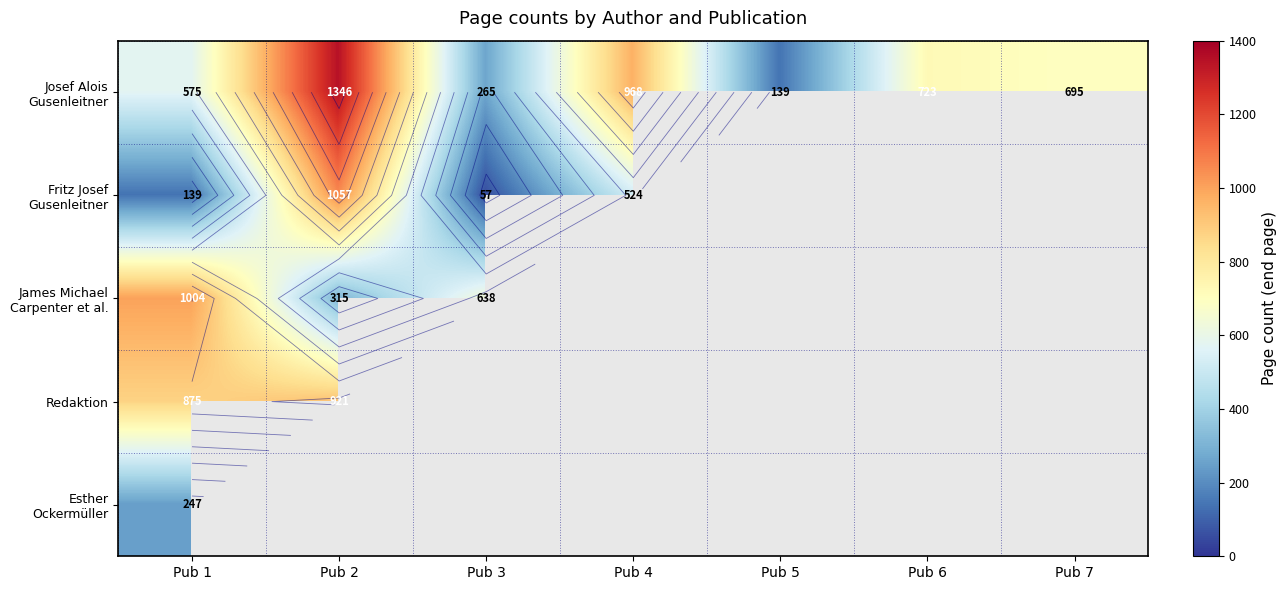

Which series changed the most between Pub 6 and Pub 7?

Josef Alois Gusenleitner